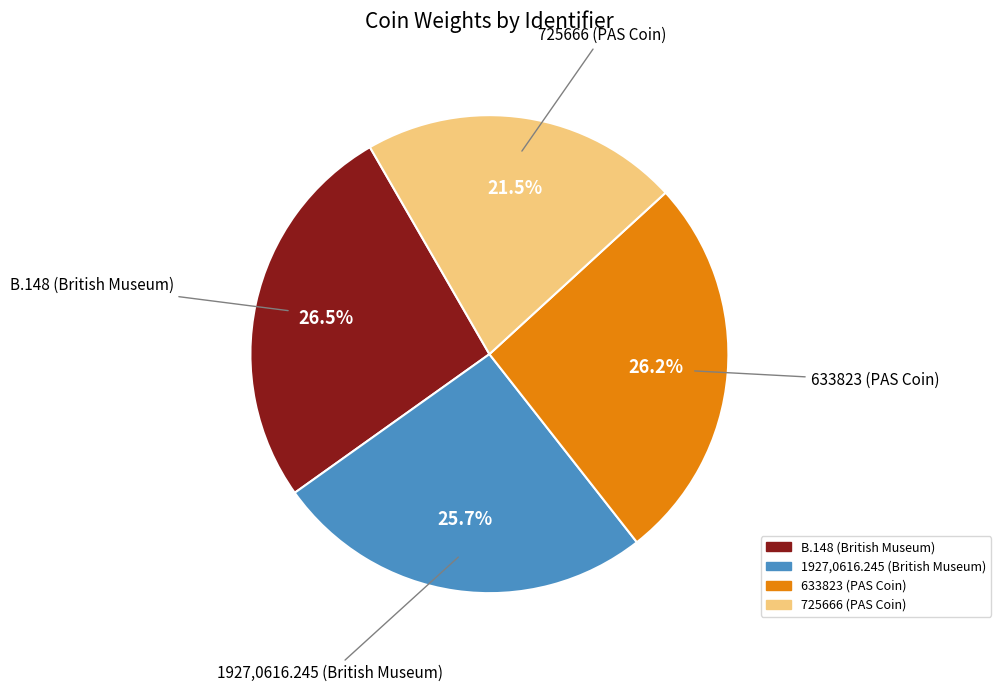

Is it true that 633823 (PAS Coin) is 35% of the pie?

False